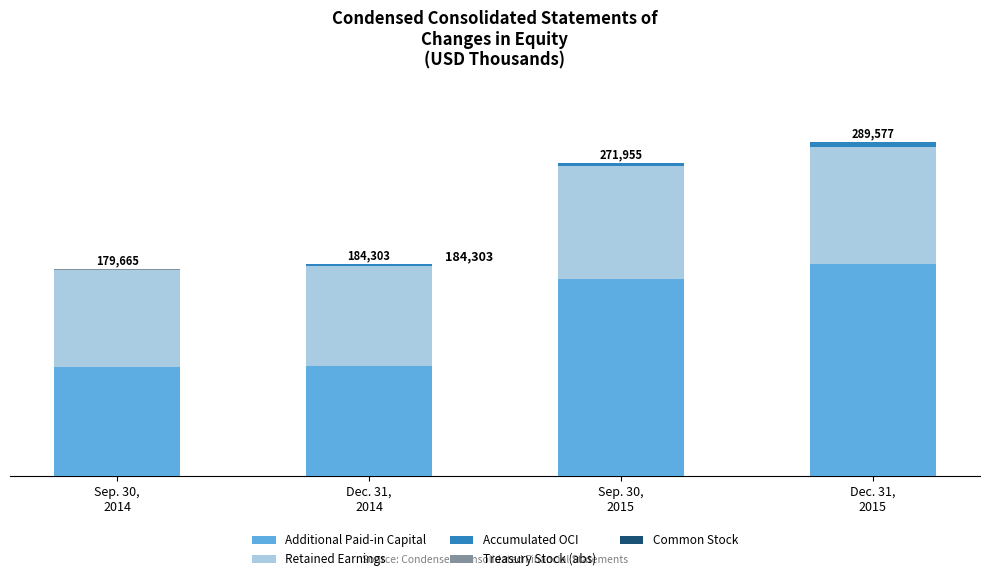

Which series has the largest total across all categories?

Additional Paid-in Capital